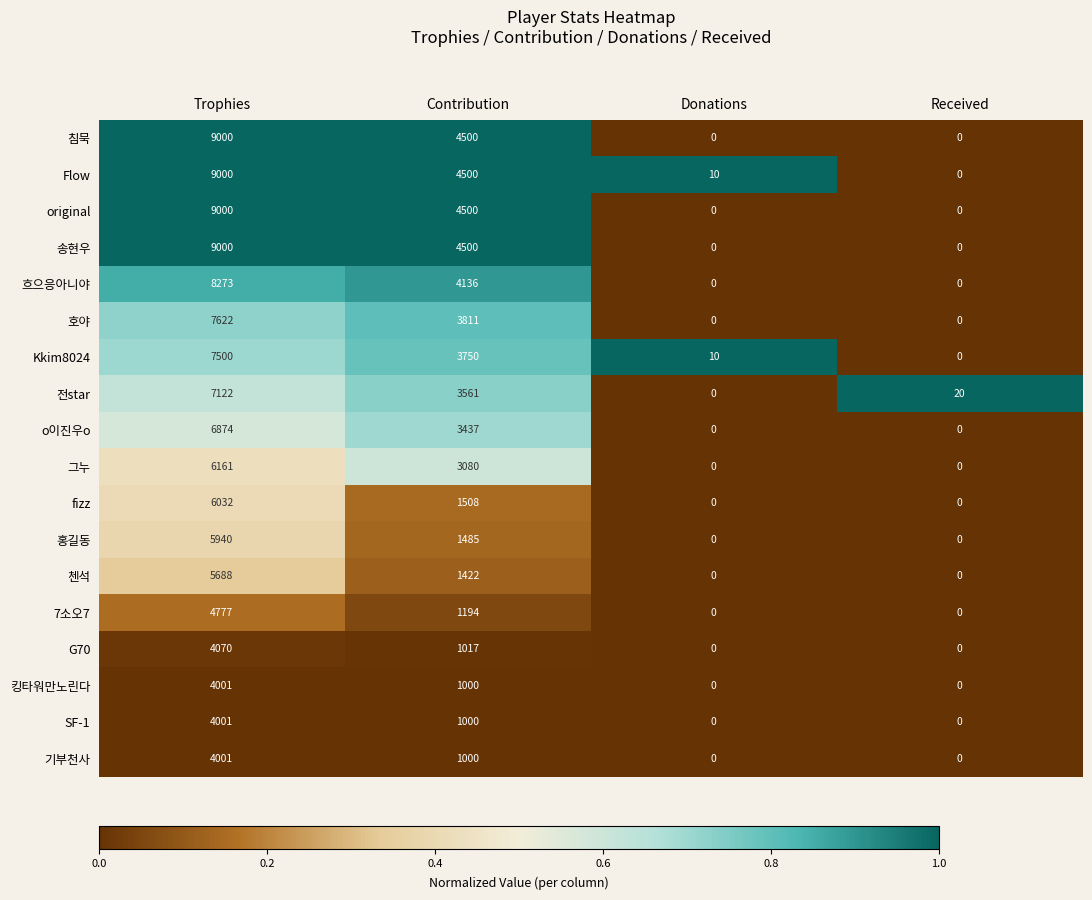

Which series has the largest total across all categories?

Flow